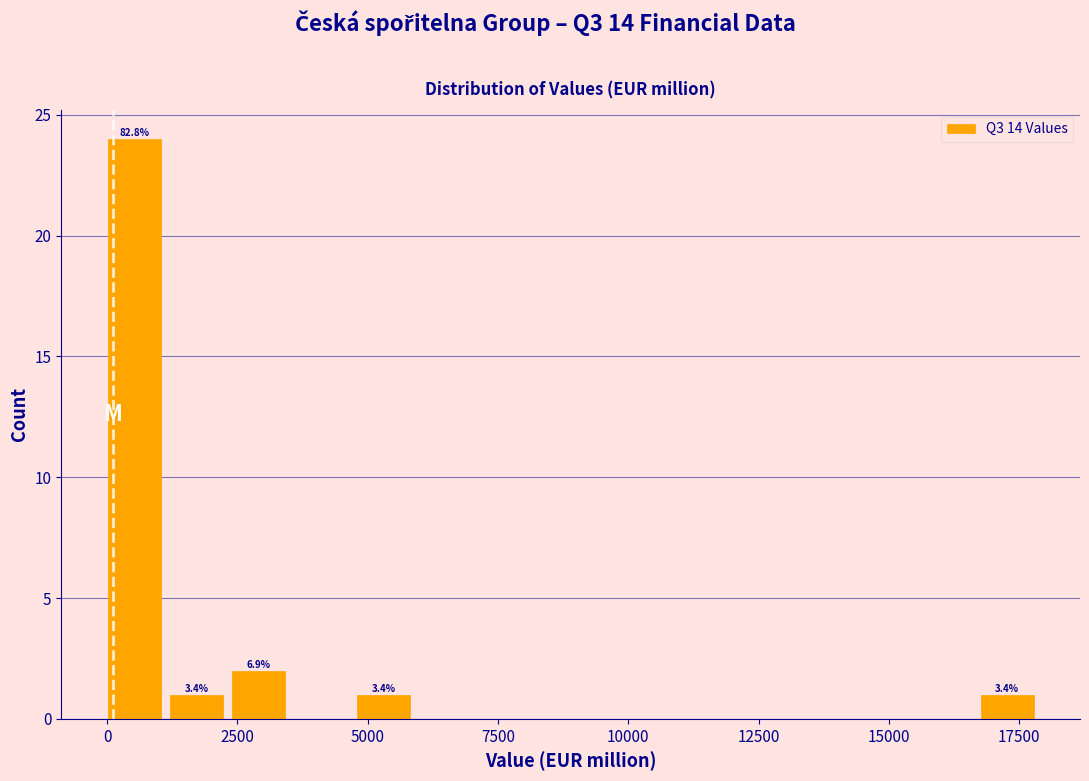

Around what value on the x-axis is the tallest bar? Give the approximate position of its centre, as read against the axis.

500